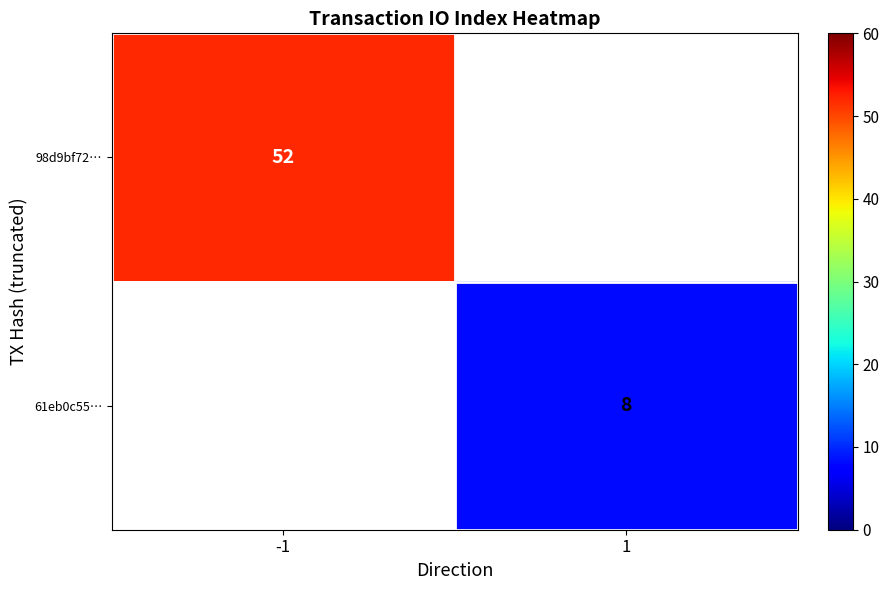

The value of 98d9bf72… at -1 is 20. True or false?

False